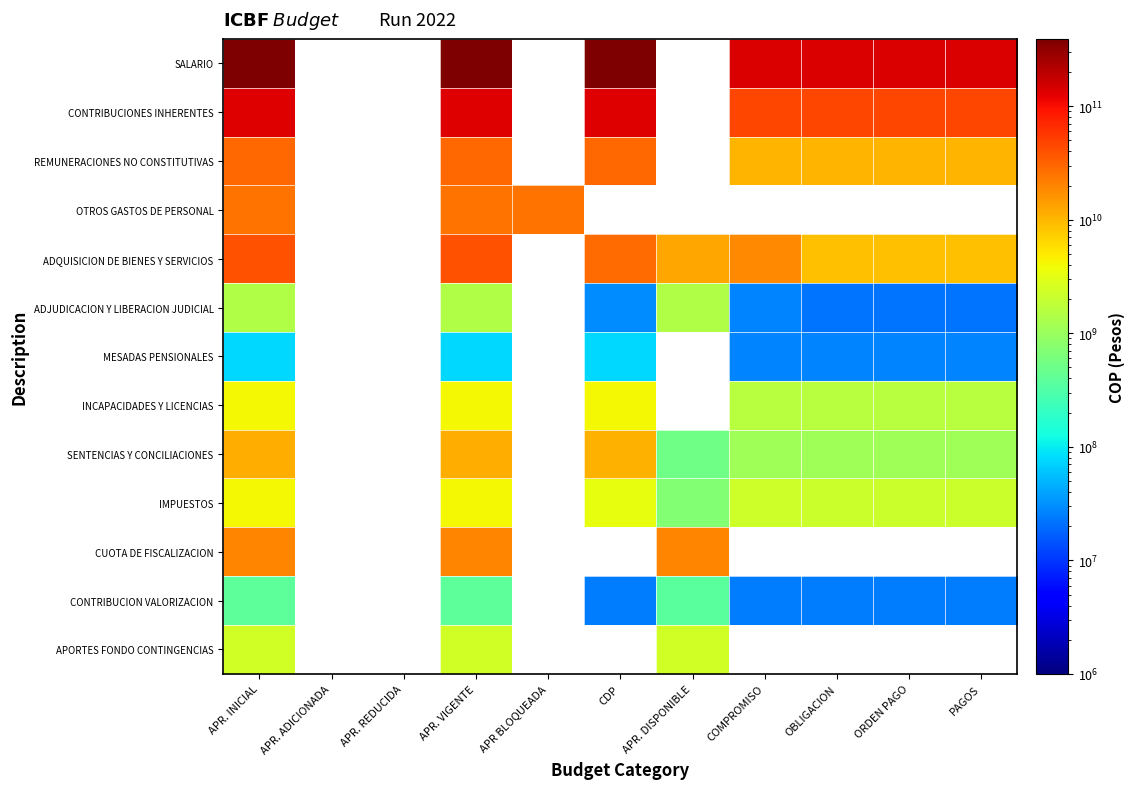

How many values in the MESADAS PENSIONALES series are below 76000000?

4